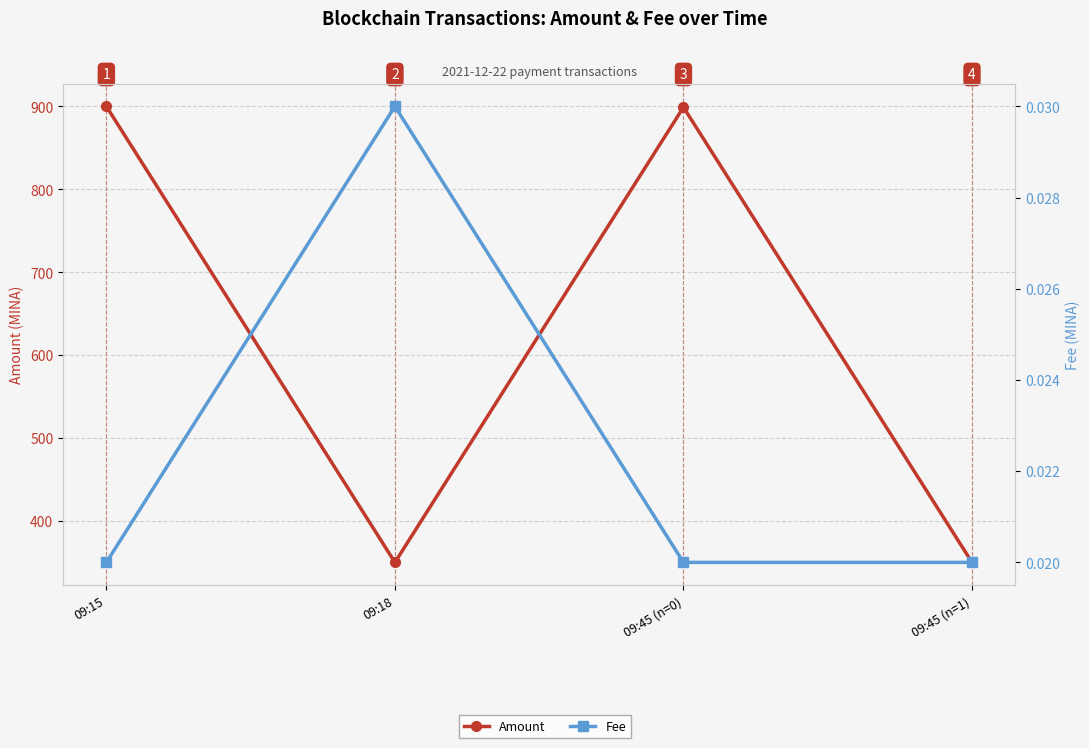

Rank the series by their average value, from highest to lowest.

Amount, Fee